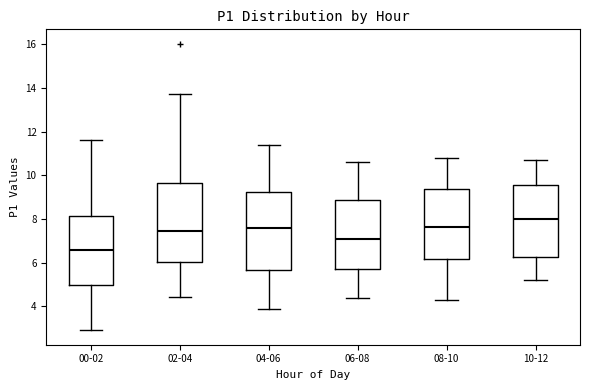

Where does the upper whisker of the box for 10-12 end on the y-axis? The values are not printed on the chart, so give them approximately, as read against the axis.

10.8